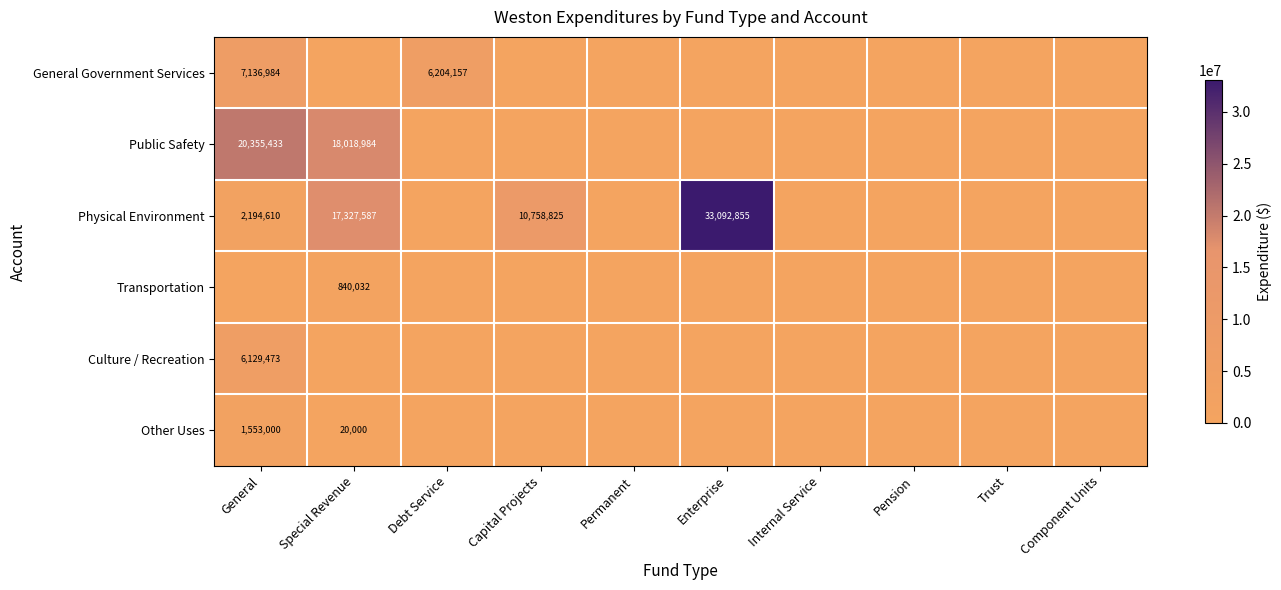

At how many categories does at least one series exceed 3633478?

5